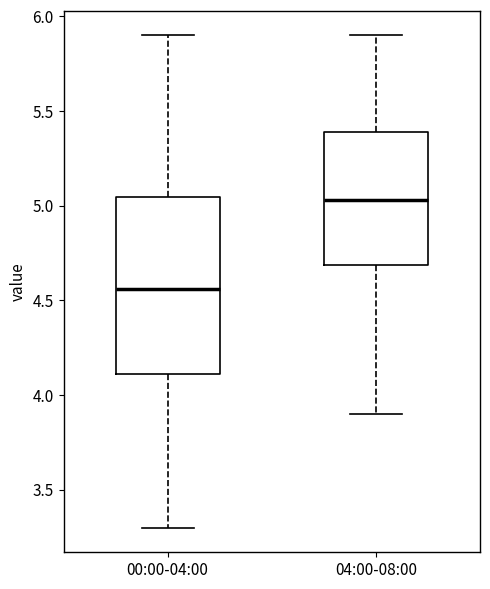

Comparing the boxes themselves (not the whiskers), which one is the tallest?

00:00-04:00